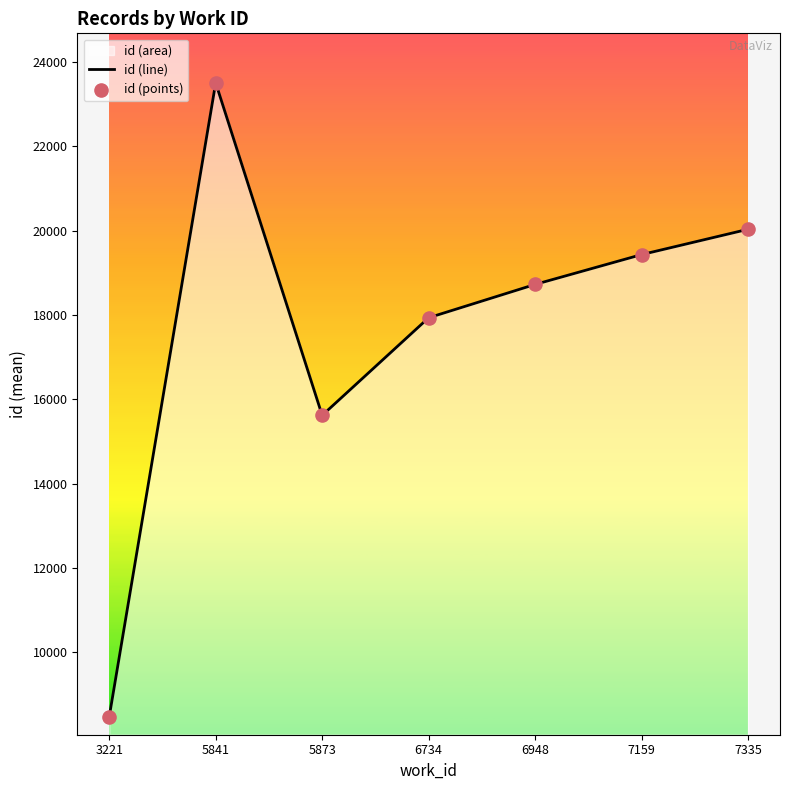

At which category is the sum across all series the highest?

5841